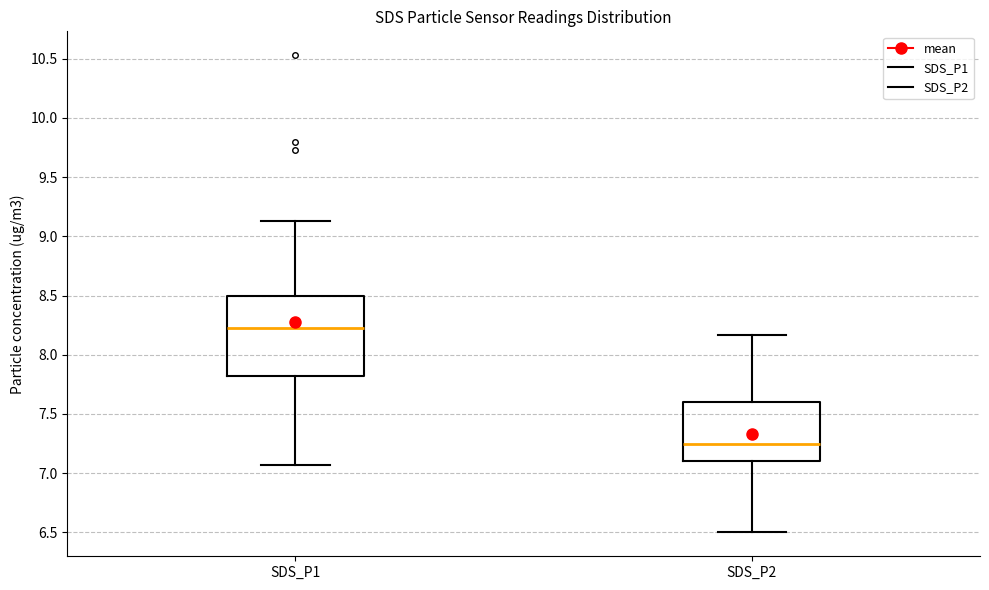

Which box is the tallest, from its lower edge to its upper edge?

SDS_P1